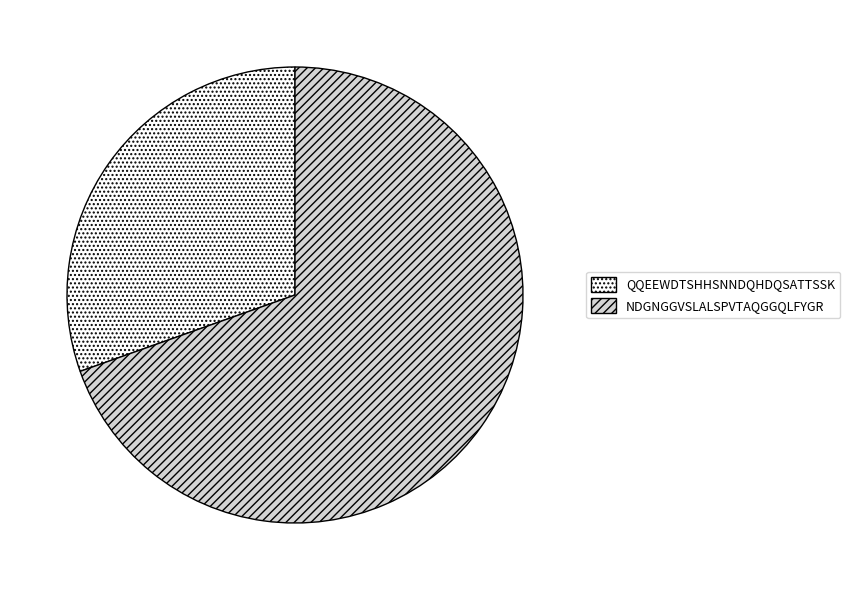

Is the sum of QQEEWDTSHHSNNDQHDQSATTSSK and NDGNGGVSLALSPVTAQGGQLFYGR greater than half?

Yes